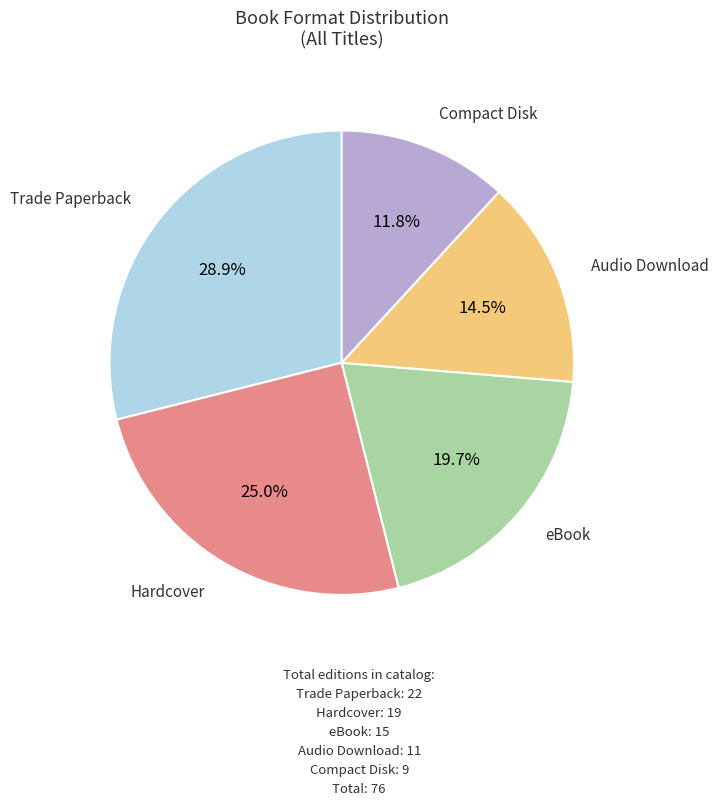

Is there a majority slice in this chart?

No